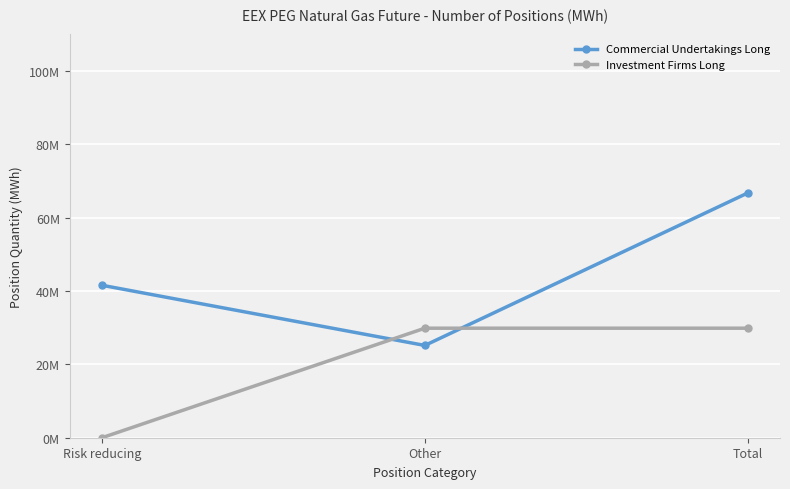

Which series has the largest range (max minus min)?

Commercial Undertakings Long